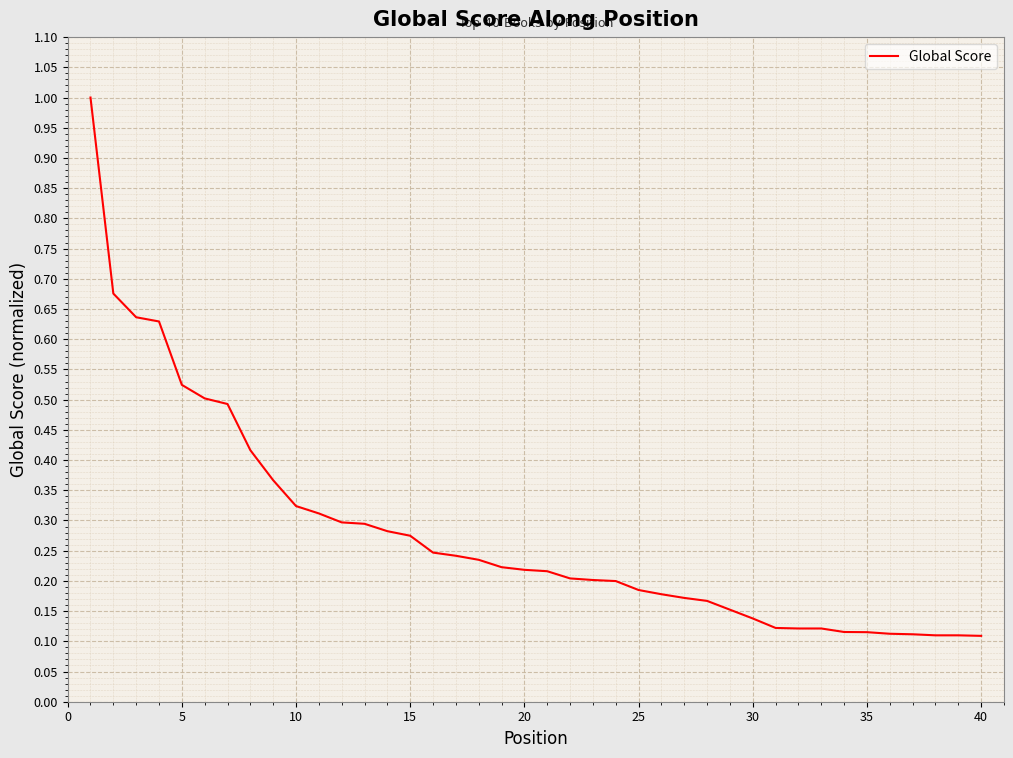

What is the maximum value shown in the chart?

1.0